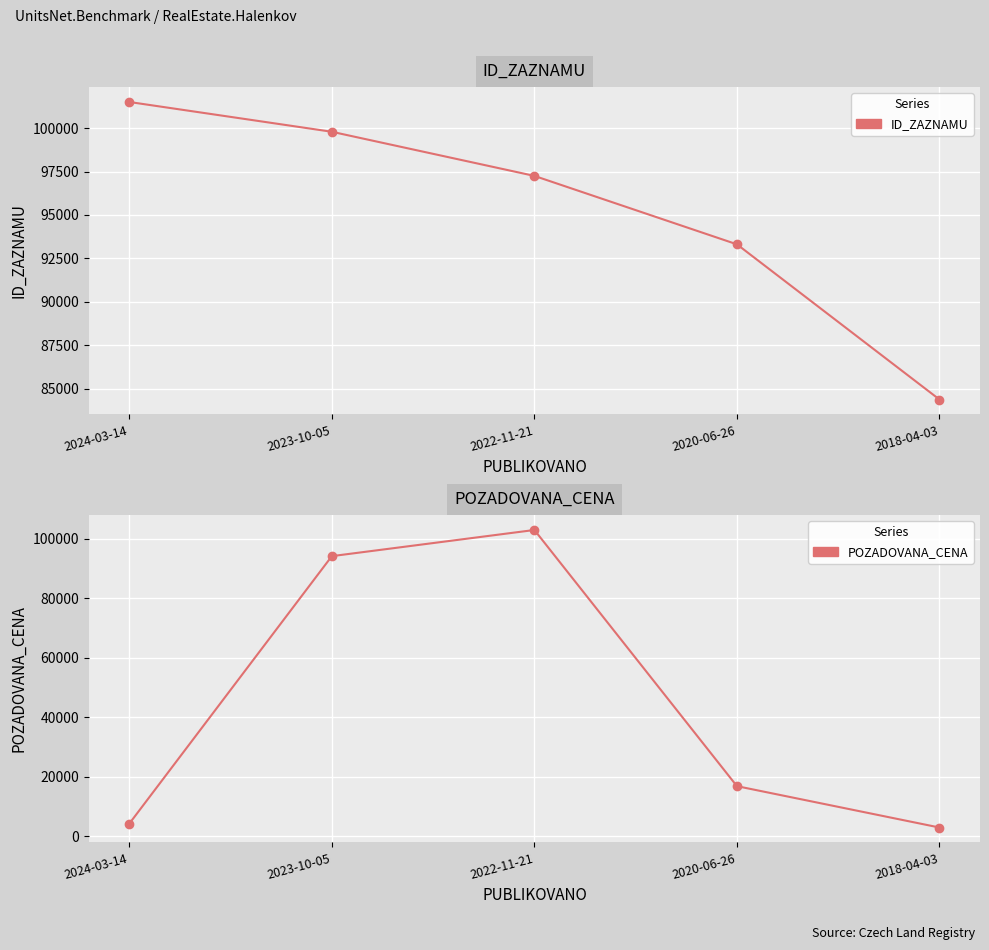

How many interior local peaks does the POZADOVANA_CENA series have?

1